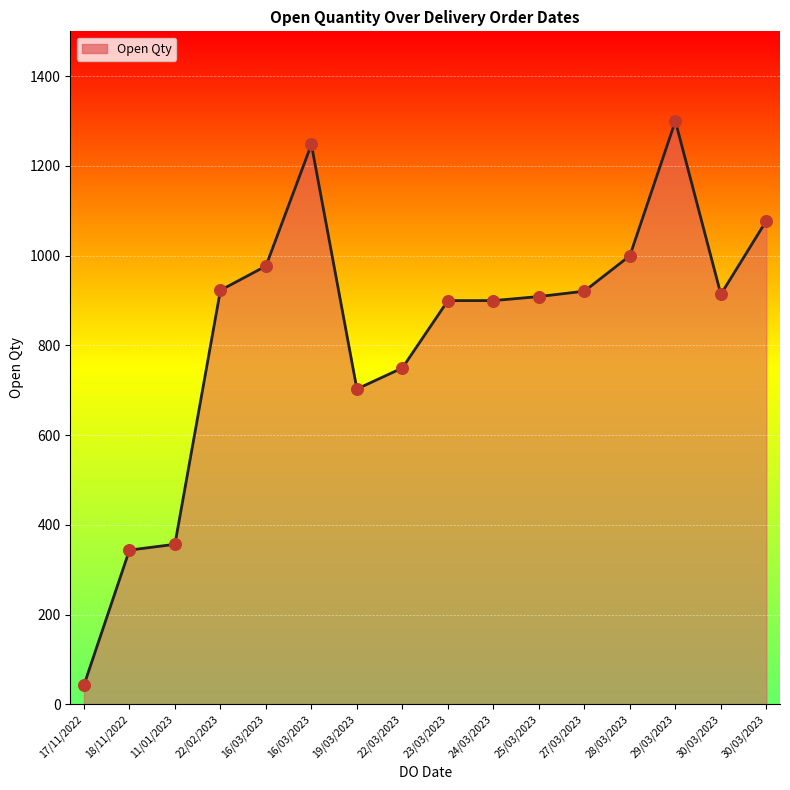

Does the chart have visible grid lines?

Yes